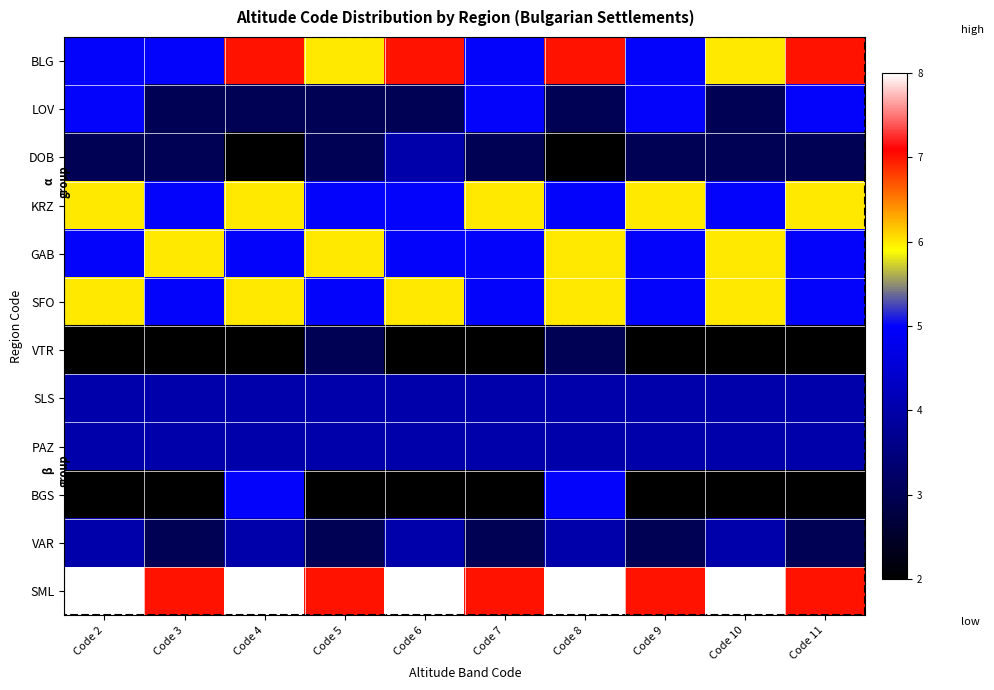

Which series has the largest total across all categories?

SML